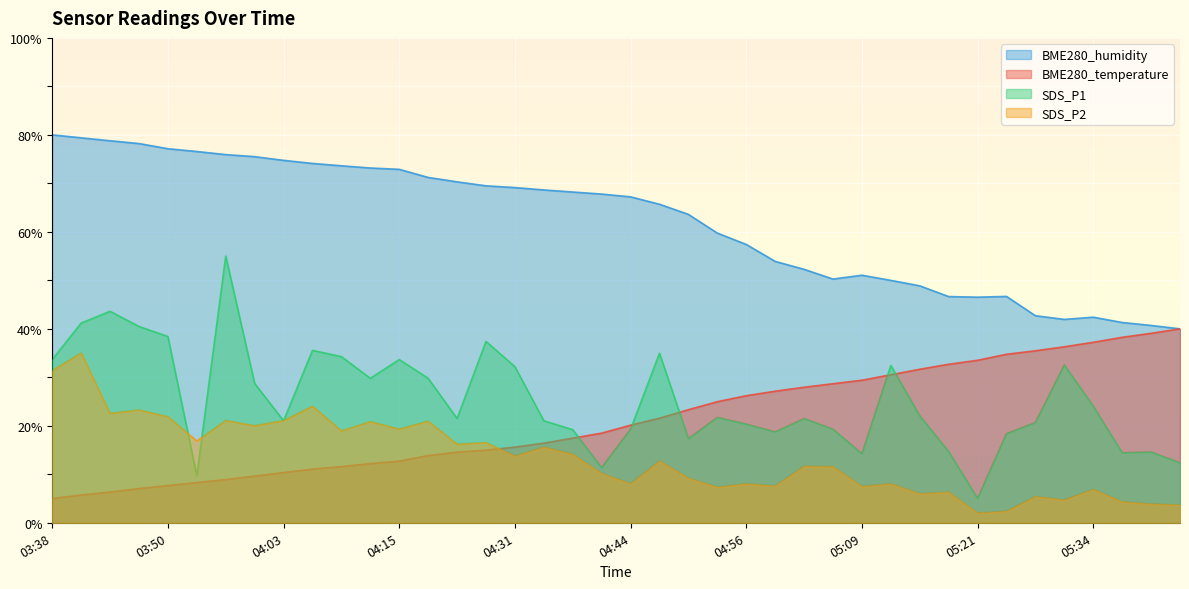

The SDS_P2 series shows 16.5 at 04:28. True or false?

True